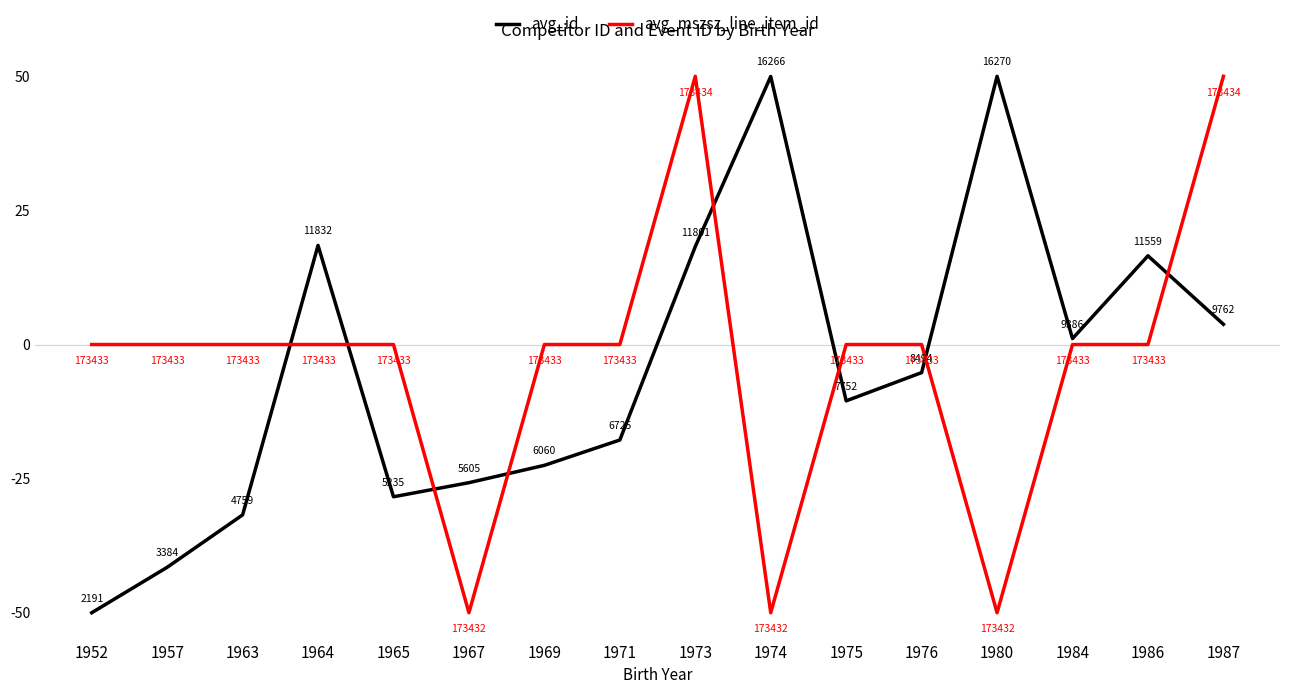

How many lines are shown in the chart?

2